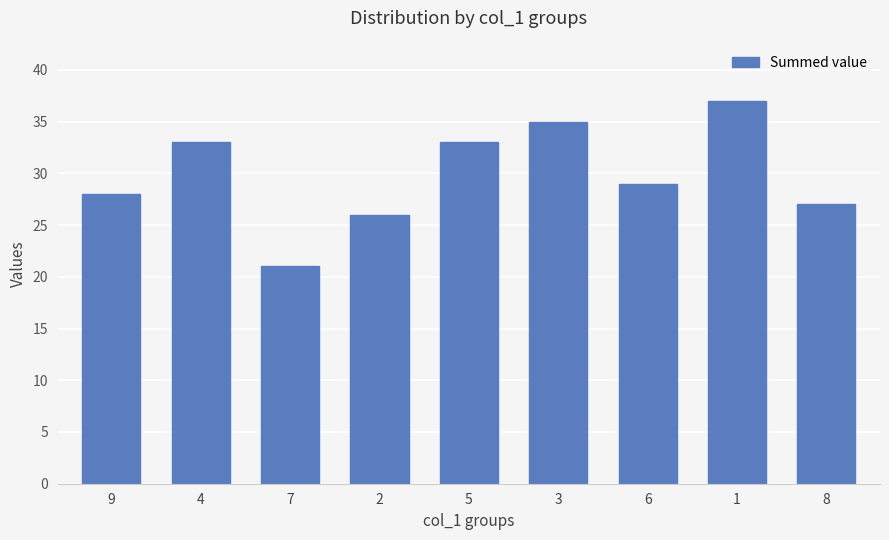

What is the approximate value at 7, to the nearest 5?

20